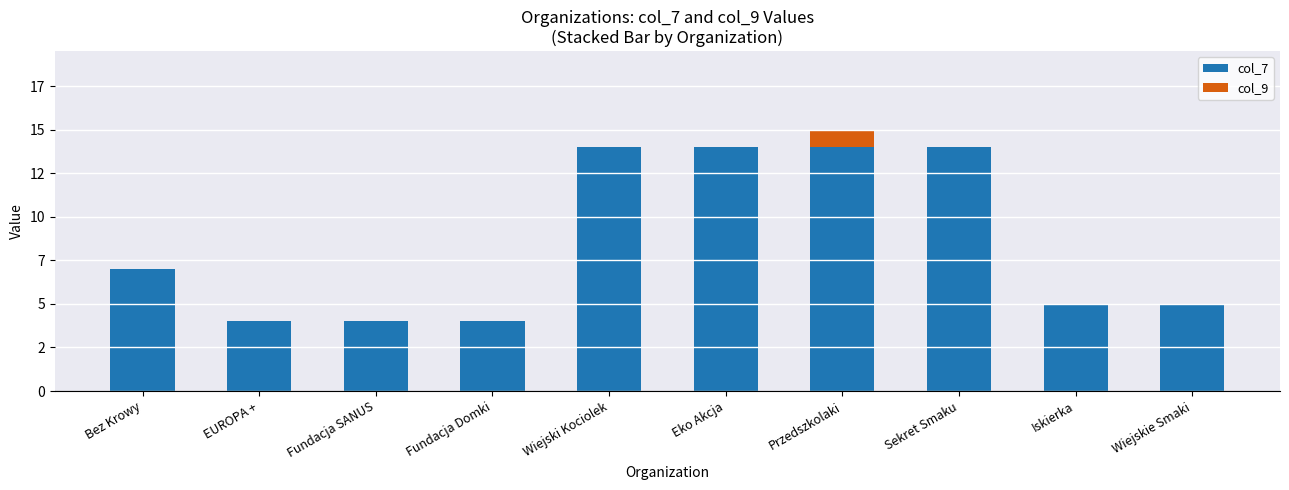

Are the bars horizontal?

No